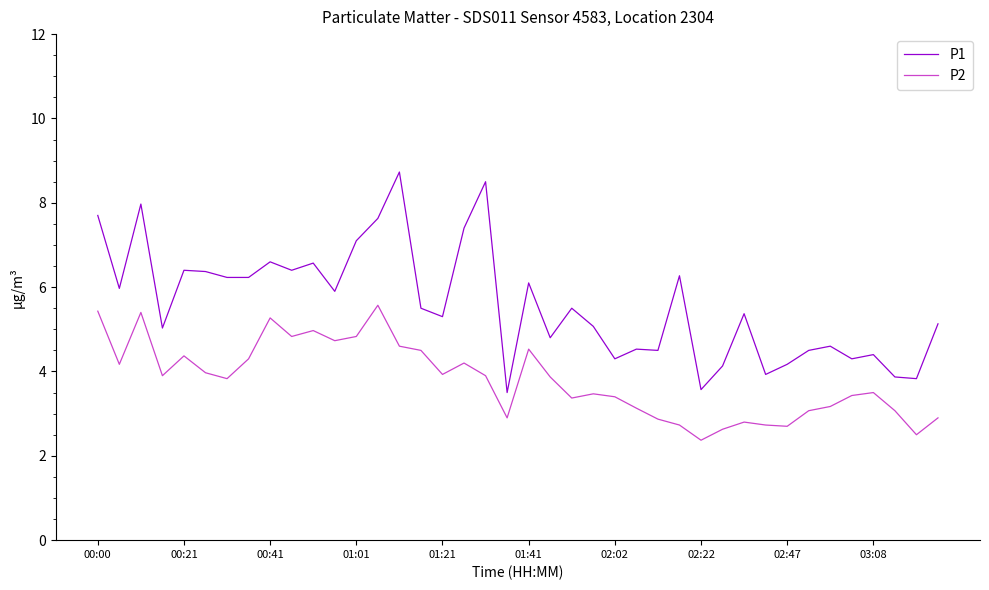

List the series in order of their overall mean, highest first.

P1, P2